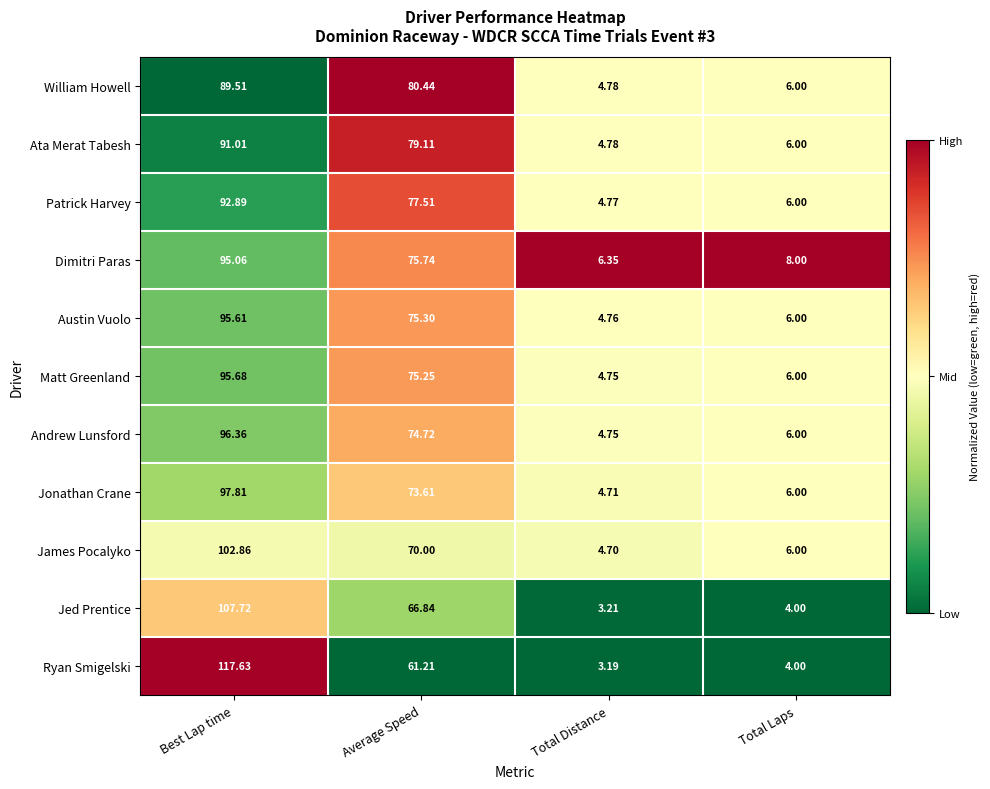

Which series changed the most between Best Lap time and Total Laps?

Ryan Smigelski